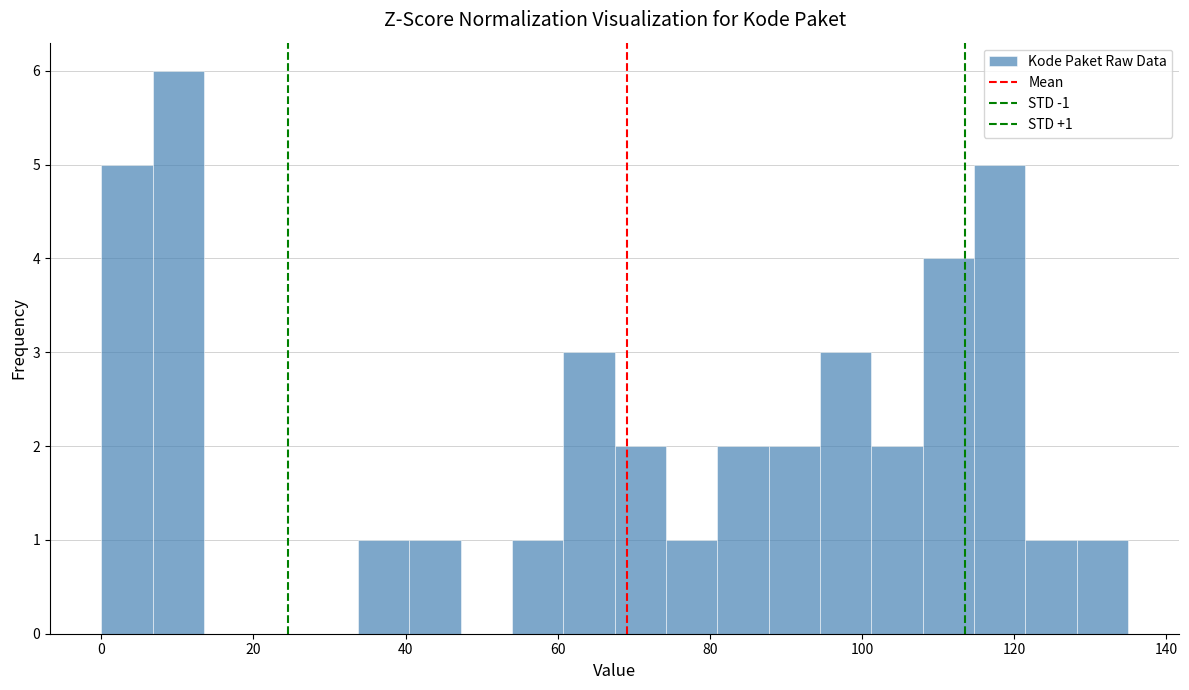

Read against the x-axis, roughly where is the centre of the tallest bar?

10